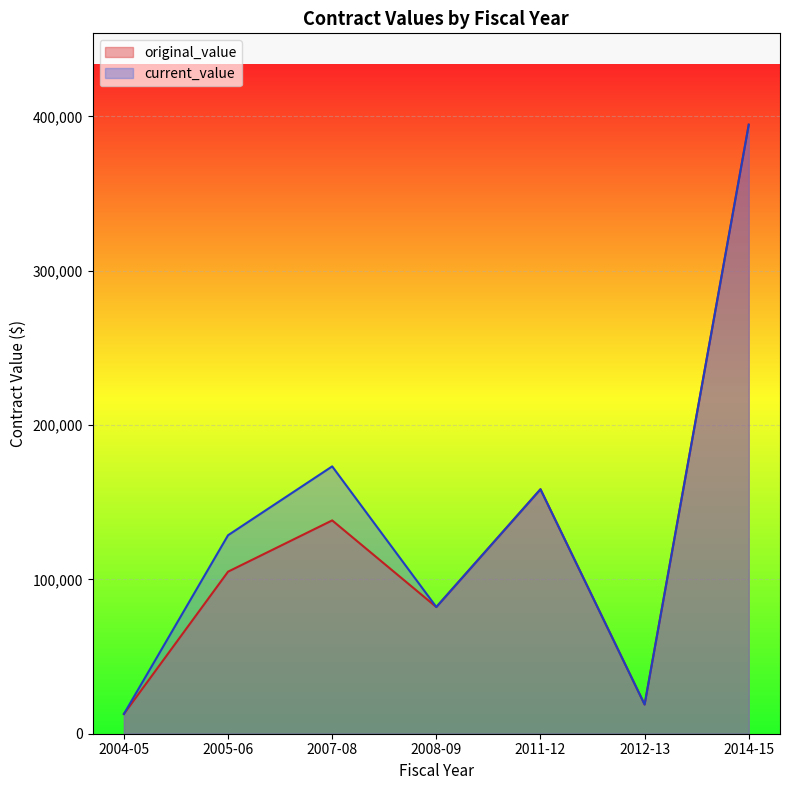

How many distinct data groups are displayed?

2